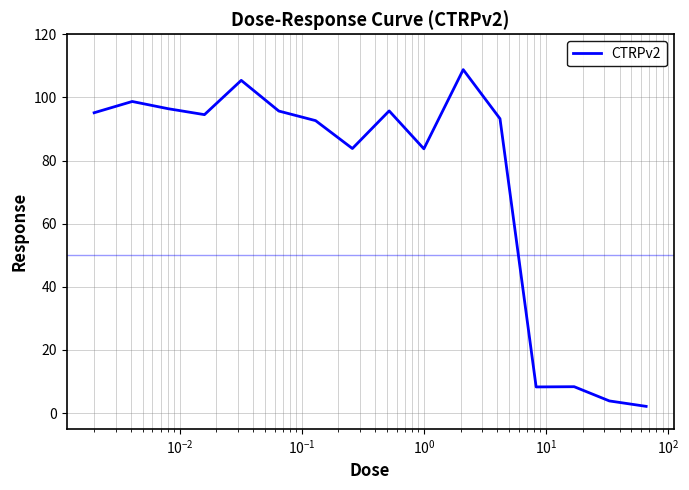

What is the difference between the maximum and minimum values?

106.7